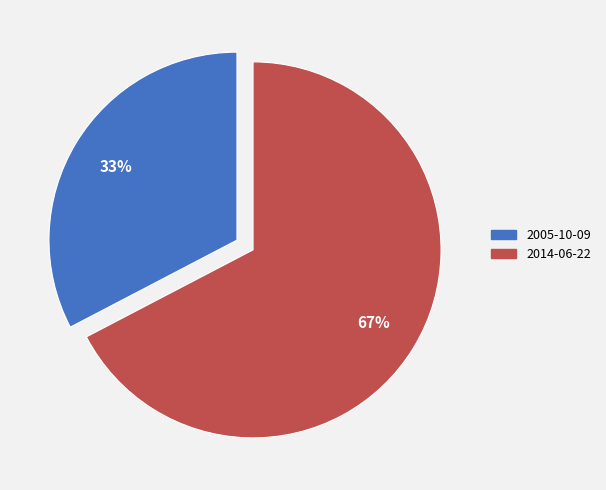

What percentage is the 2005-10-09 slice, to the nearest percent?

33%